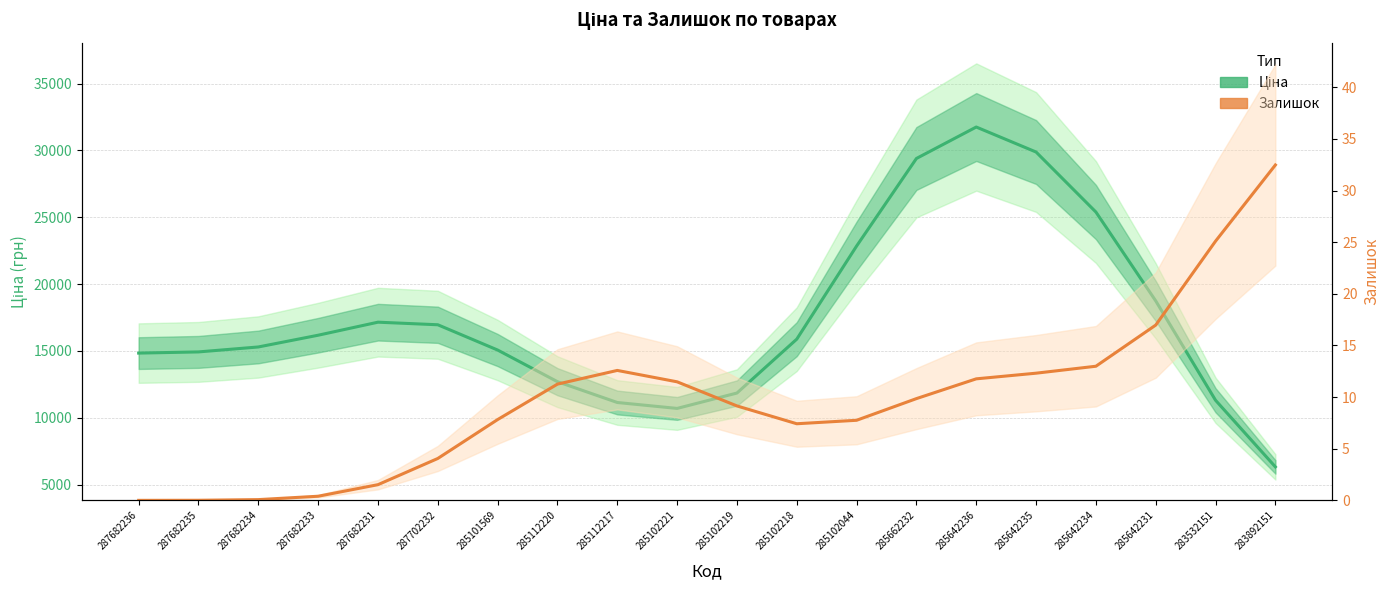

How many interior local valleys does the Ціна (Estimate) series have?

1